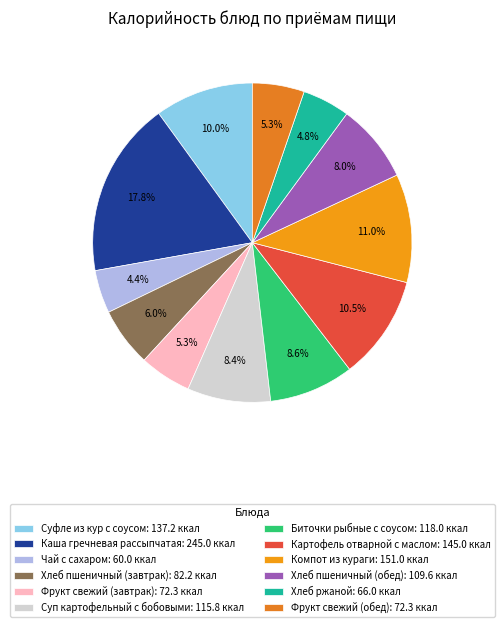

True or false: Суп картофельный с бобовыми accounts for 14% of the total.

False